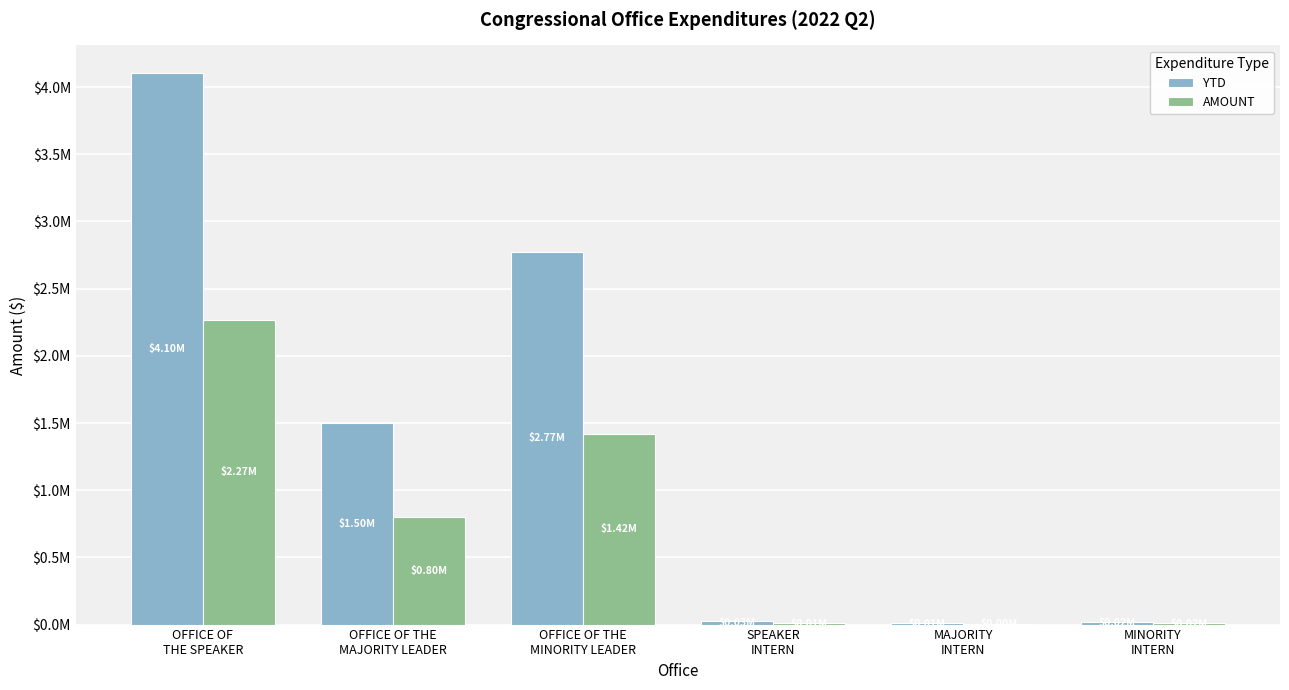

What is the difference between the second highest and second lowest values in the AMOUNT series?

1402882.3